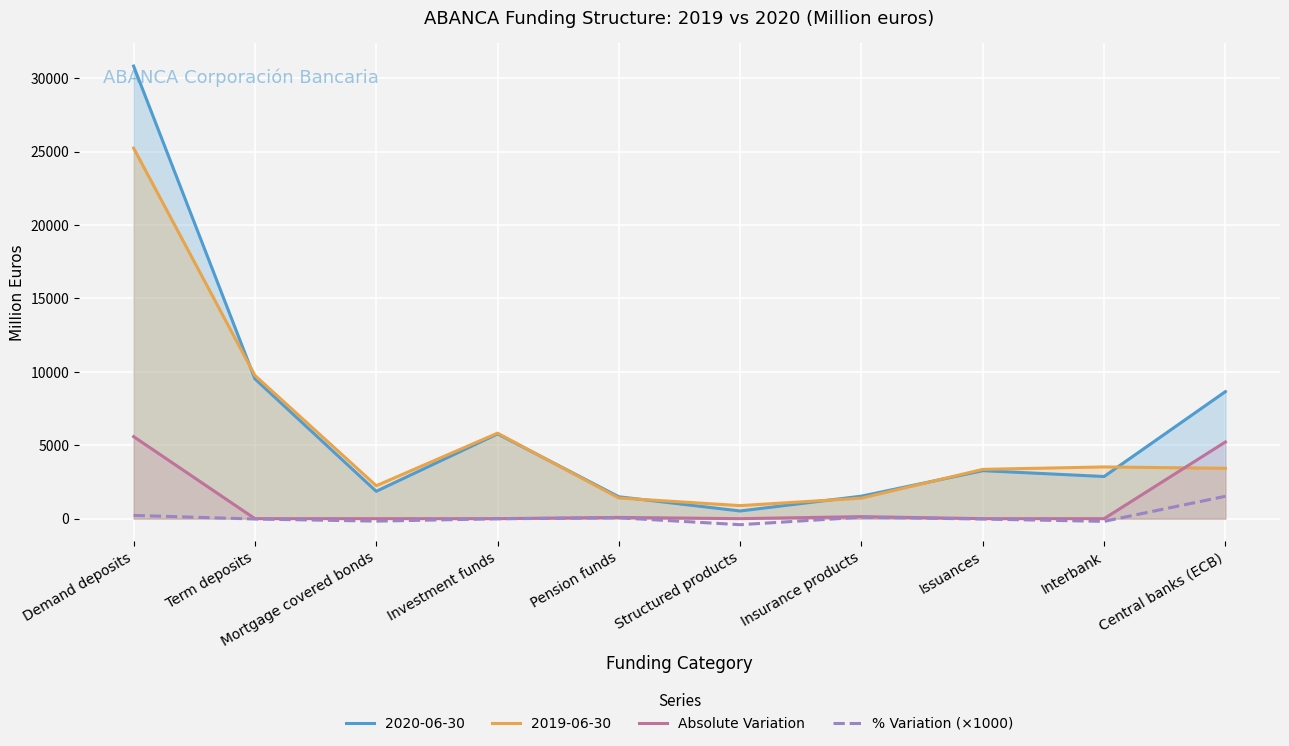

List the series in order of their peak value, lowest first.

% Variation (×1000), Absolute Variation, 2019-06-30, 2020-06-30